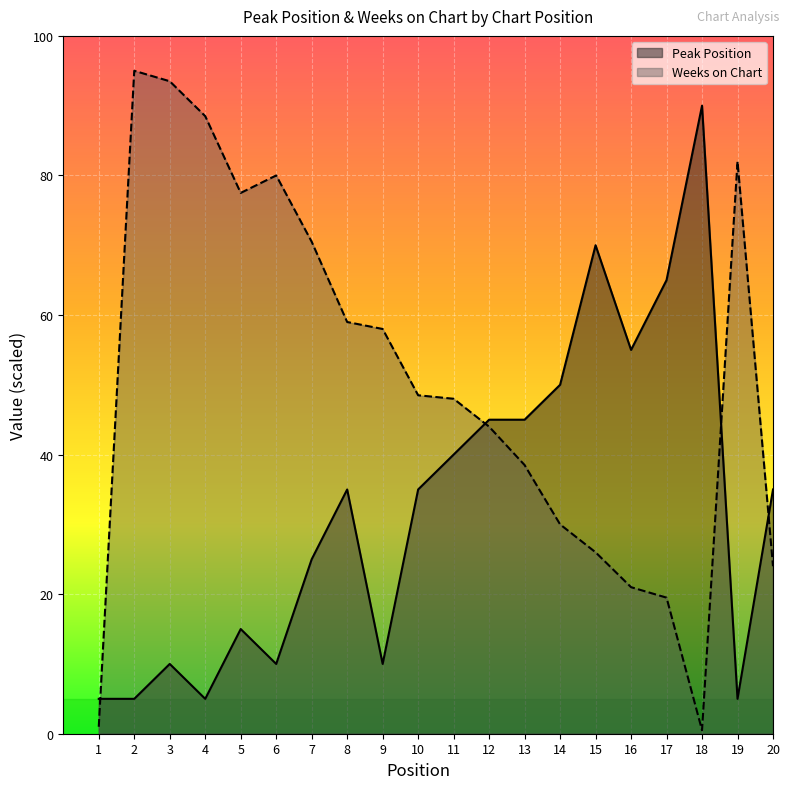

What is the difference between the Weeks on Chart values at 15 and 5?

51.5